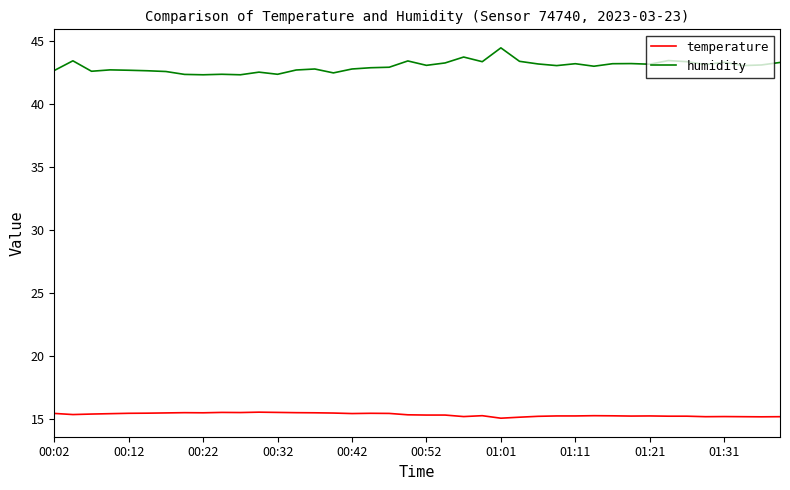

What is the minimum value for humidity?

42.3